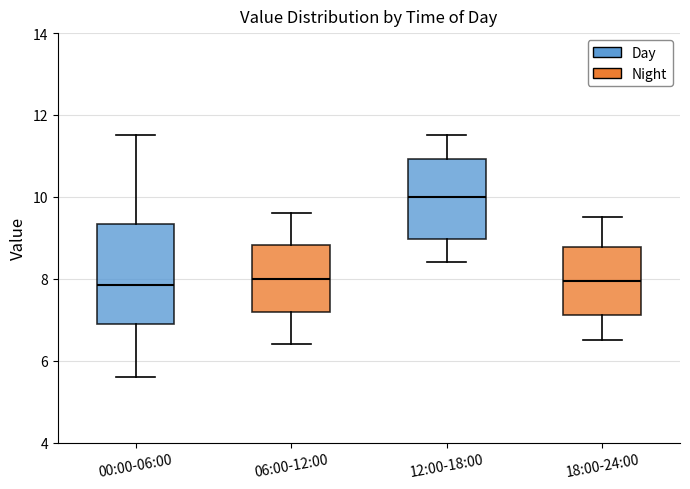

Which box is the tallest, from its lower edge to its upper edge?

00:00-06:00